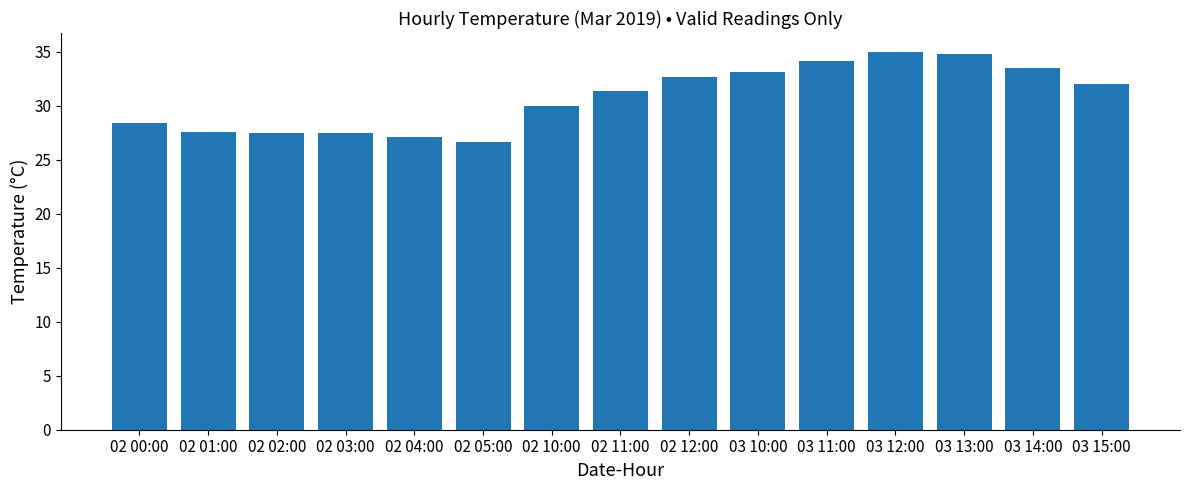

What is the difference between the maximum and minimum values?

8.3